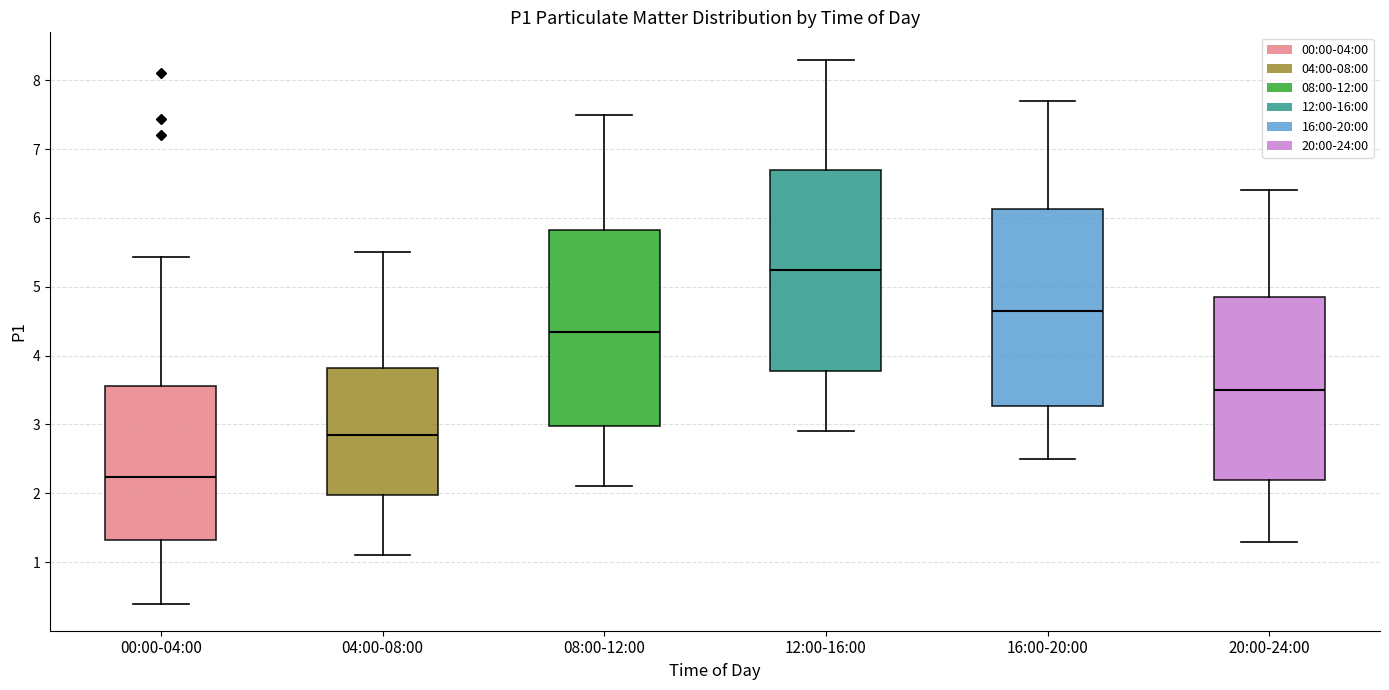

Which box's median line is the highest?

12:00-16:00